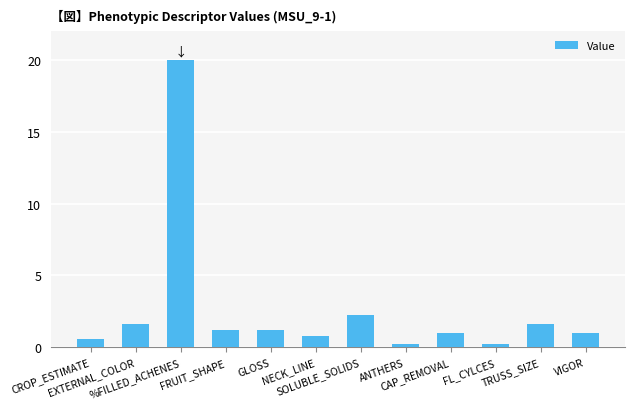

What is the greatest value displayed?

20.0